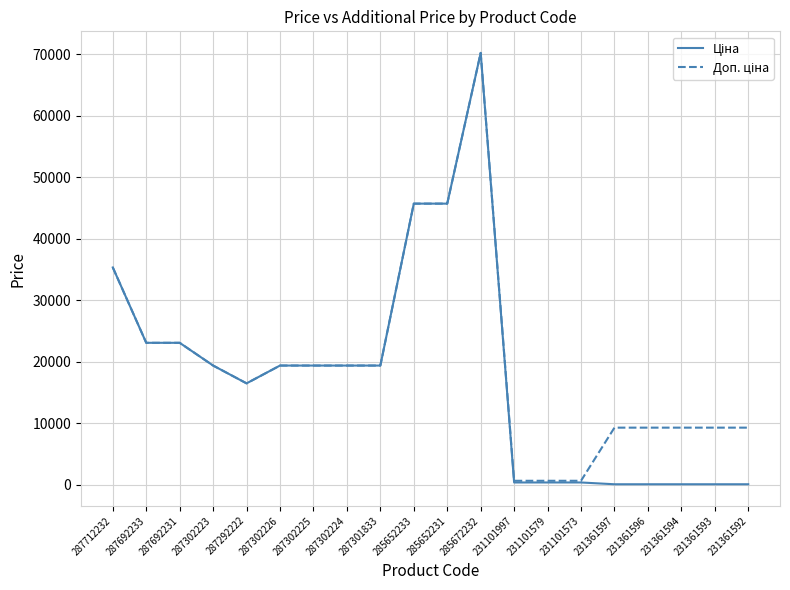

At which category is the sum across all series the highest?

285672232